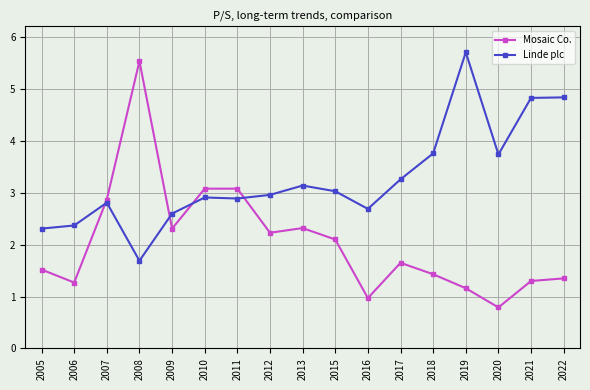

Rank the series by their maximum value, from highest to lowest.

Linde plc, Mosaic Co.